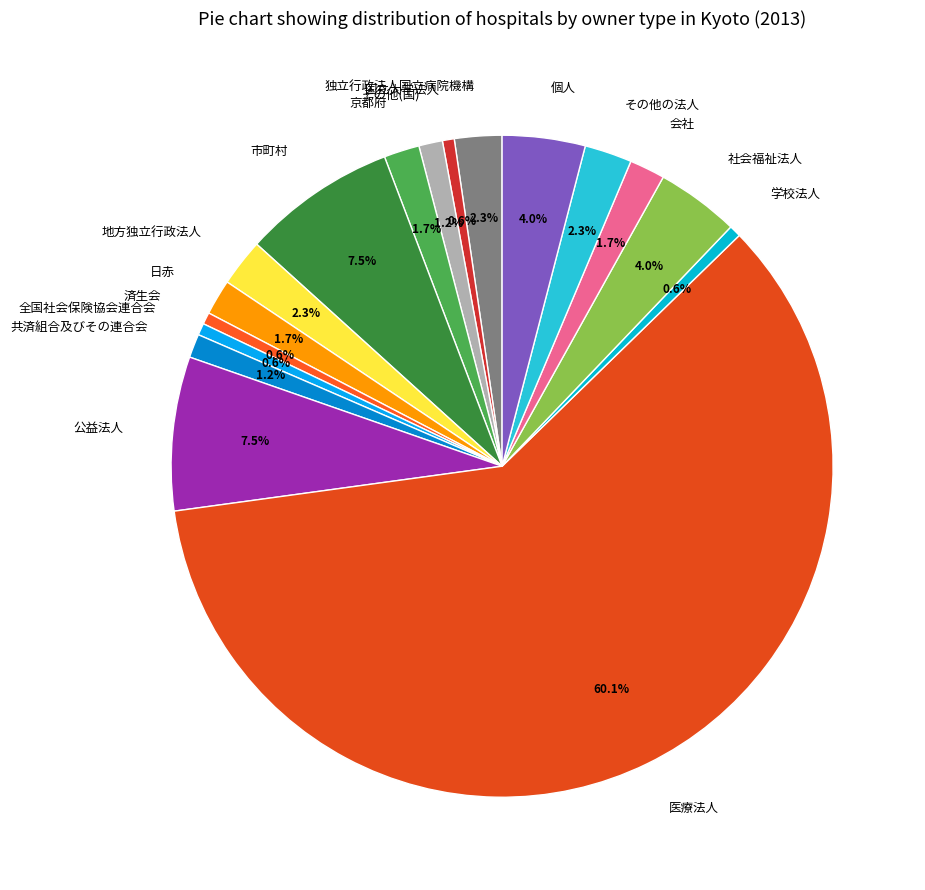

Between 済生会 and 公益法人, which is larger?

公益法人